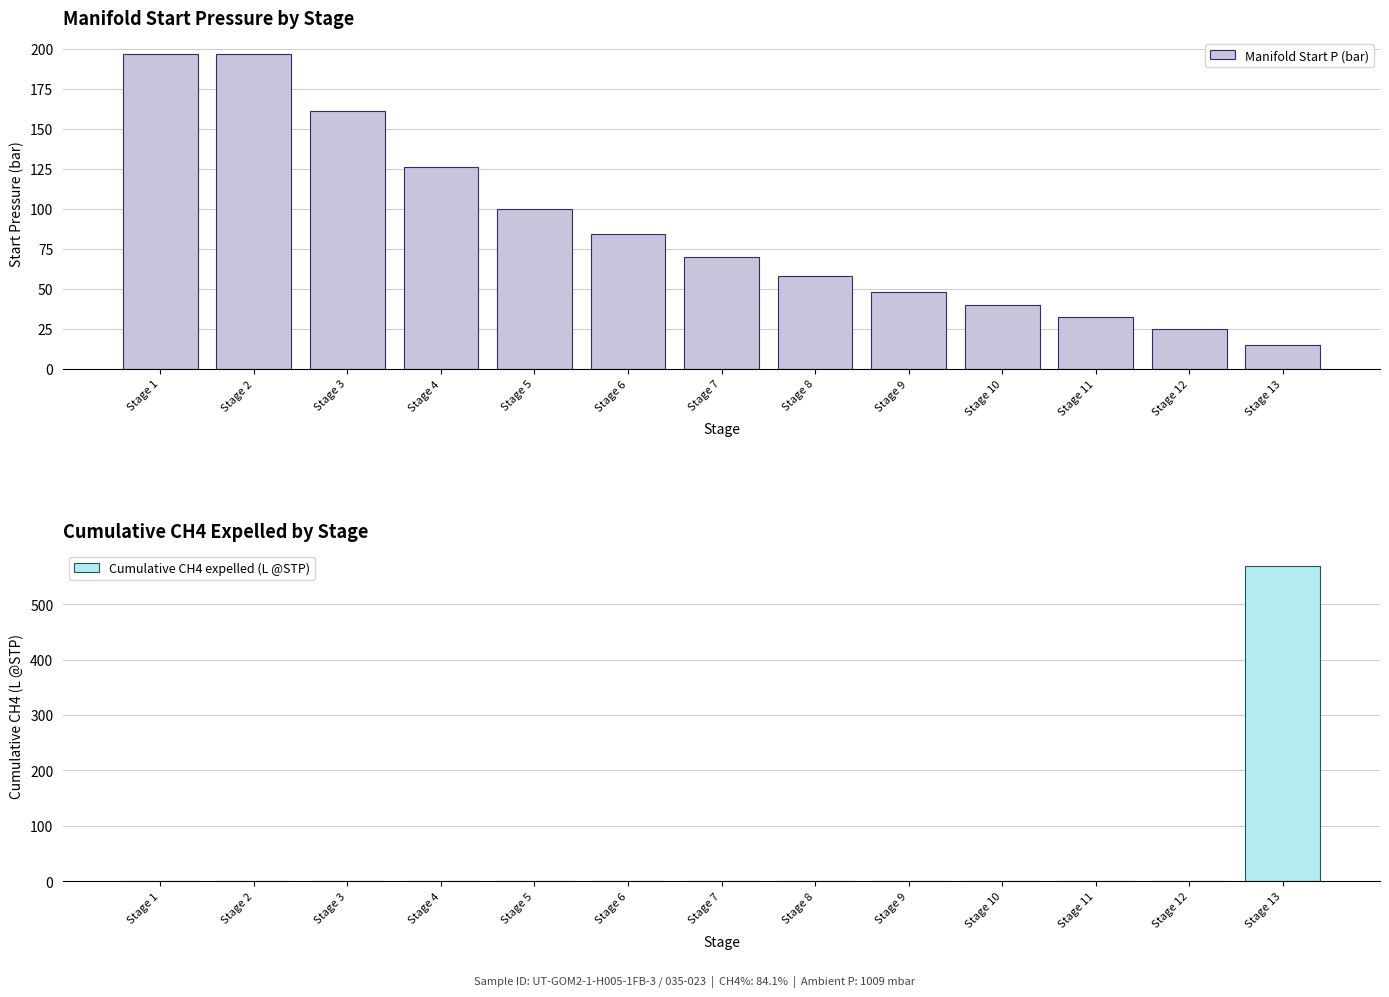

Which series has the largest total across all categories?

Manifold Start P (bar)